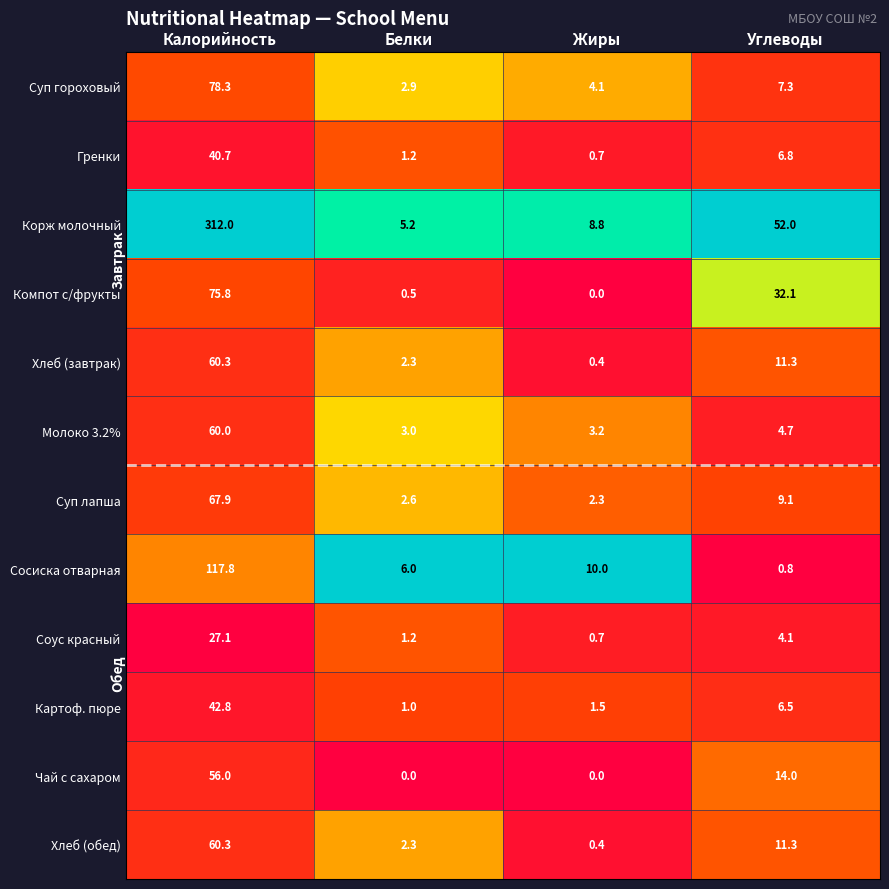

List the labels in order of Хлеб (завтрак) value, smallest first.

Жиры, Белки, Углеводы, Калорийность